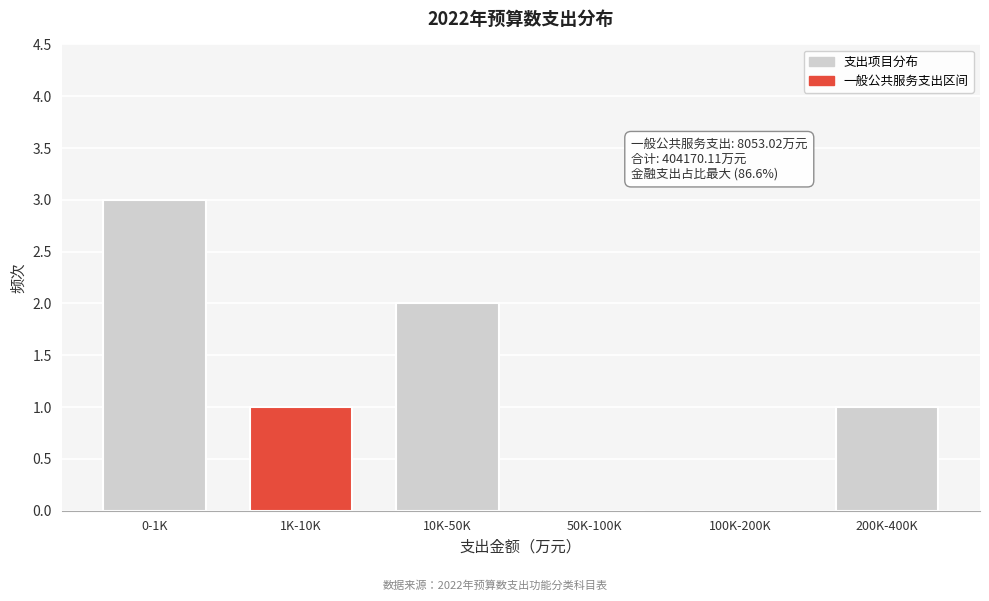

Reading left to right, what are all the values shown in this chart?

0-1K=3	1K-10K=1	10K-50K=2	50K-100K=0	100K-200K=0	200K-400K=1